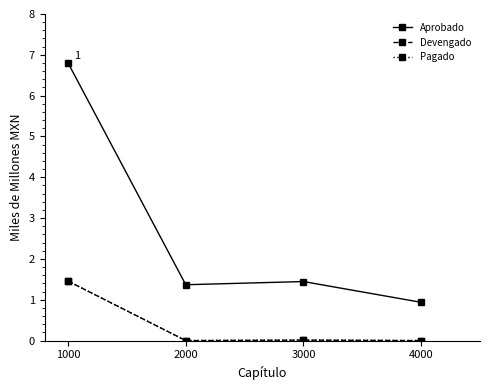

True or false: Pagado and Devengado cross at least once.

False